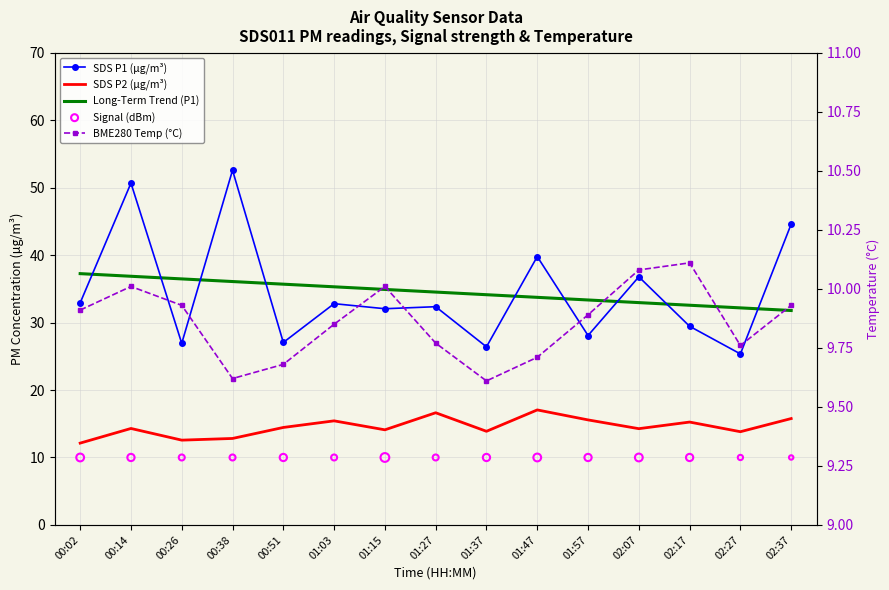

Which series contains the lowest Y value?

BME280 Temp (°C)